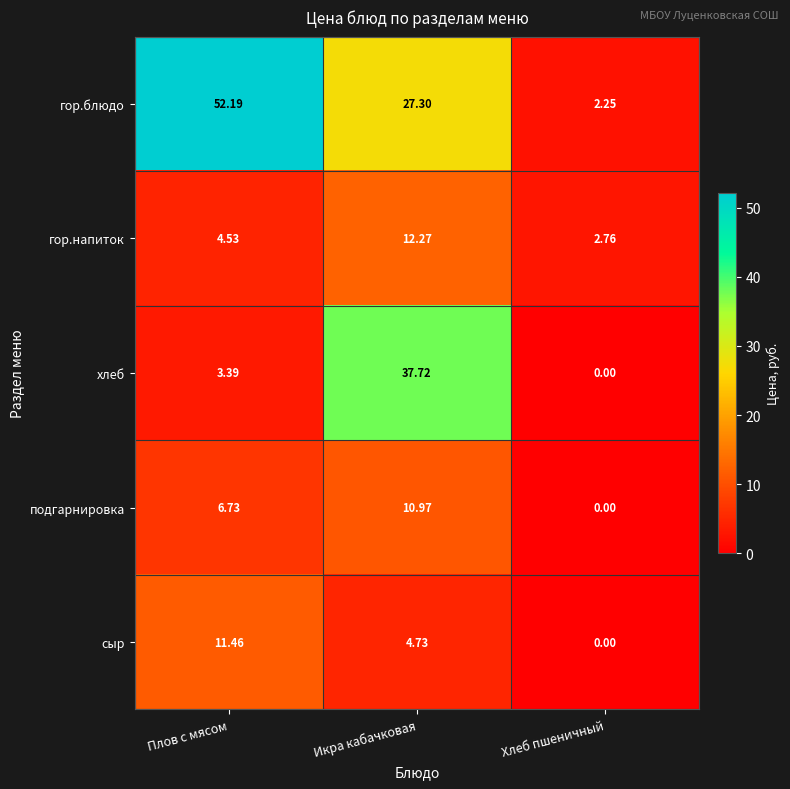

At which label is хлеб closest to 18?

Плов с мясом